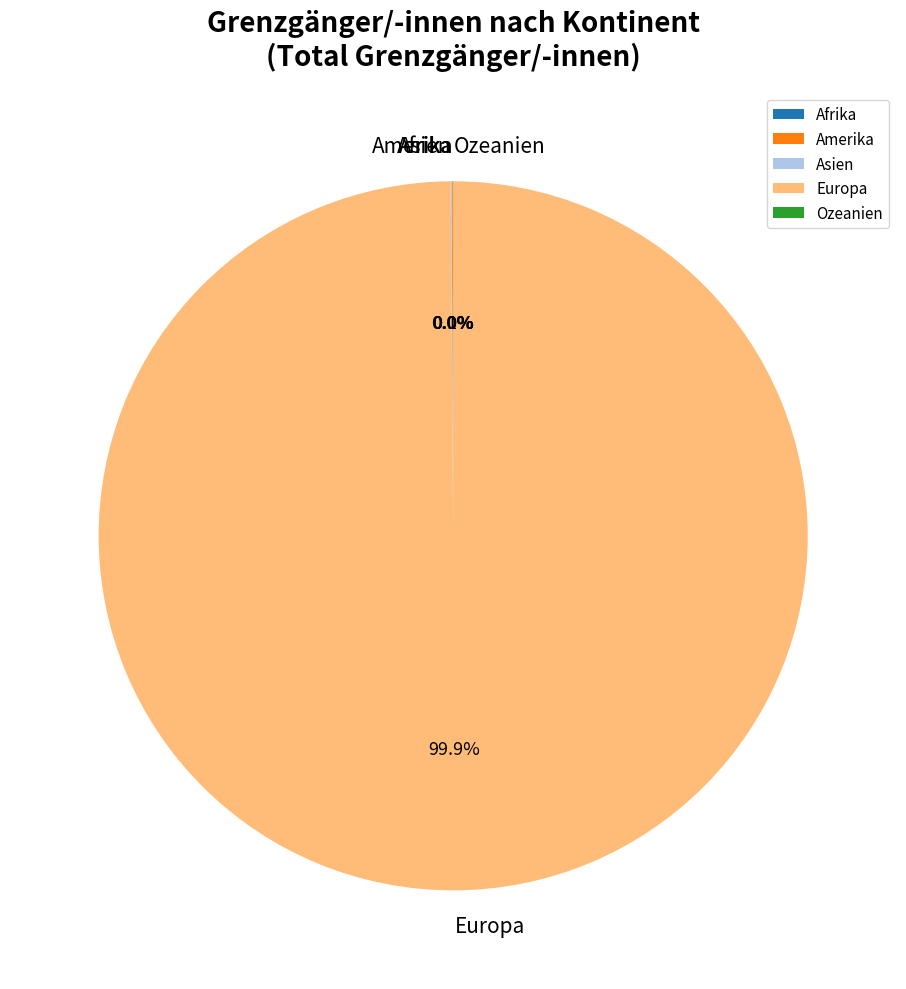

Which category has the biggest portion of the pie?

Europa